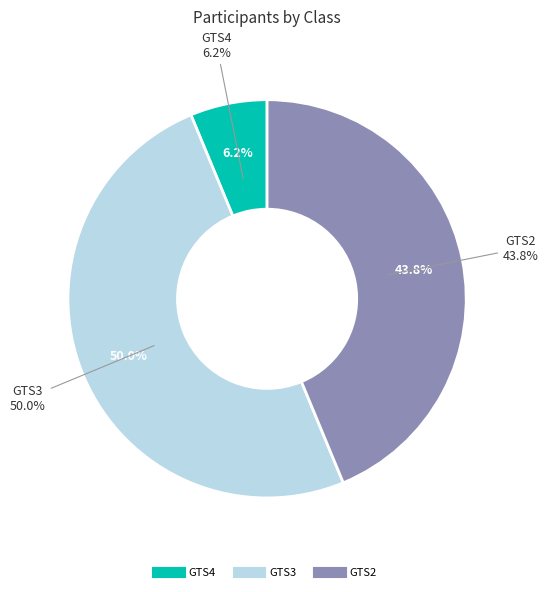

To the nearest percent, what is the average slice percentage?

33%